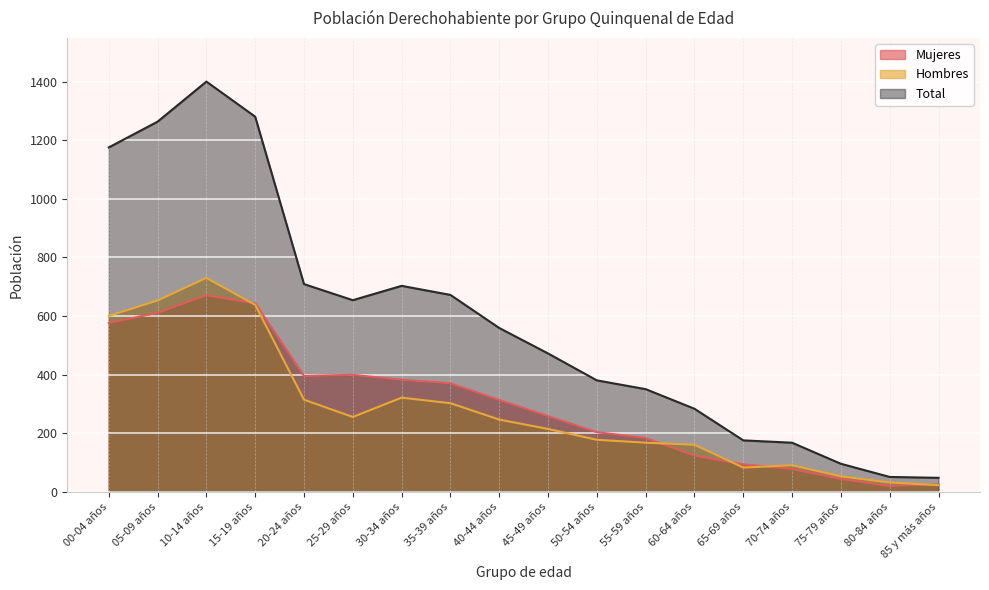

Is the value of Hombres at 25-29 años greater than the value of Total at 40-44 años?

No